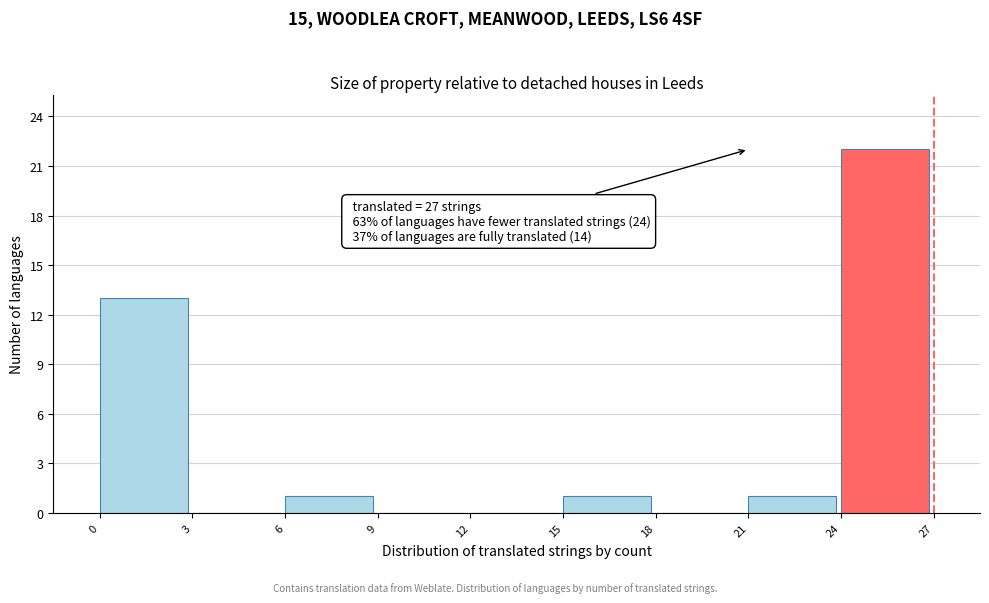

Over which range of the x-axis is the bar tallest?

24 to 27